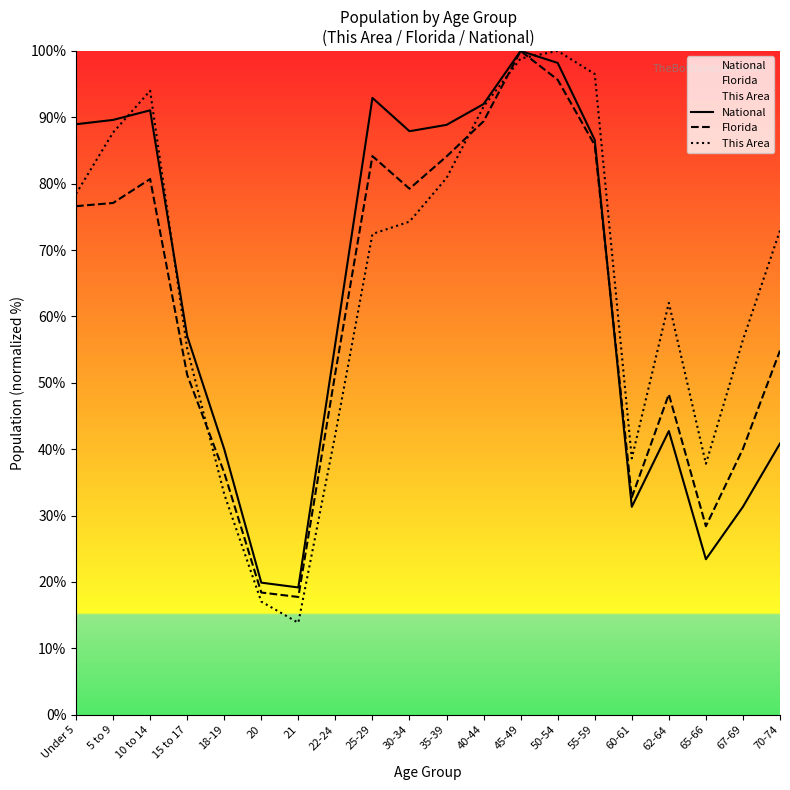

What is the label of the 16th point from the left?

60-61